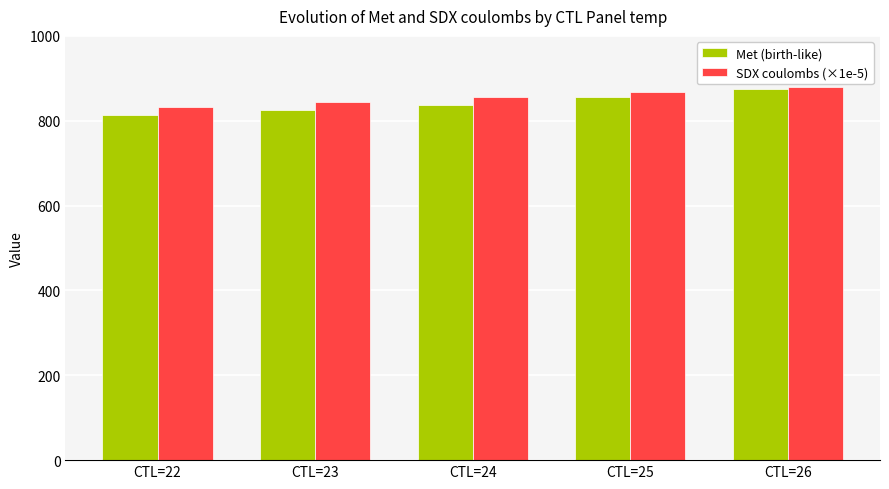

What is the lowest value of the SDX coulombs (×1e-5) series?

832